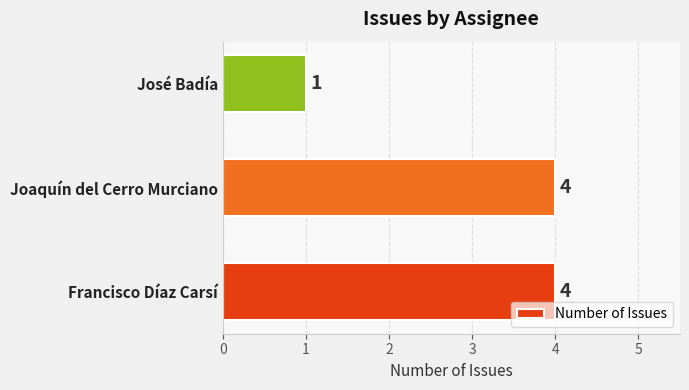

What is the difference between the maximum and minimum values?

3